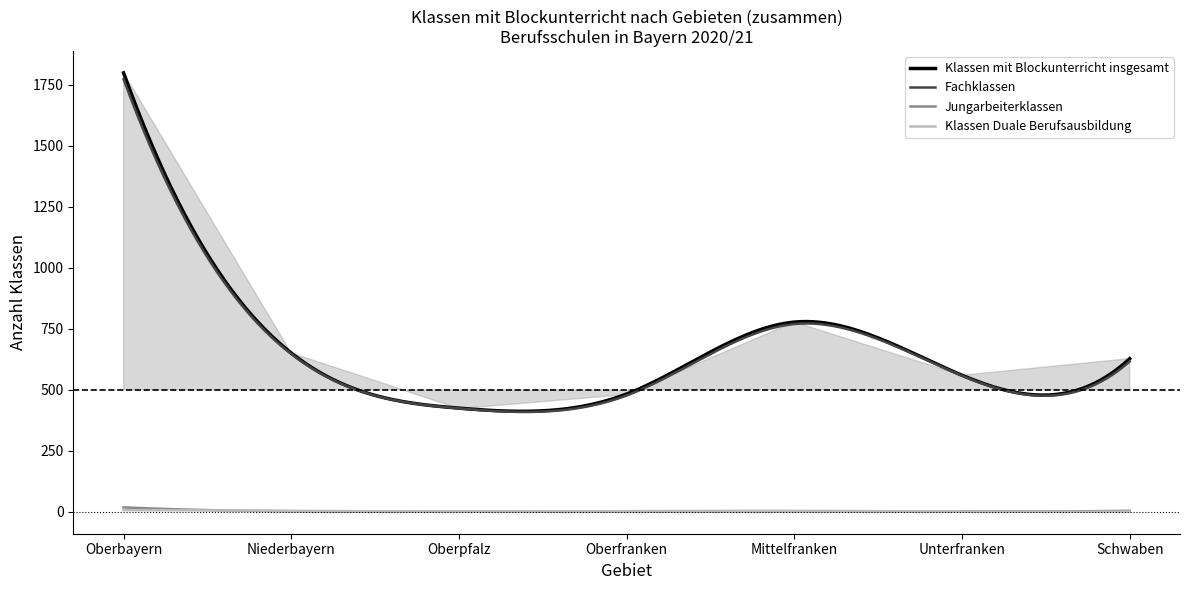

At which category does Jungarbeiterklassen reach its first local valley?

Unterfranken